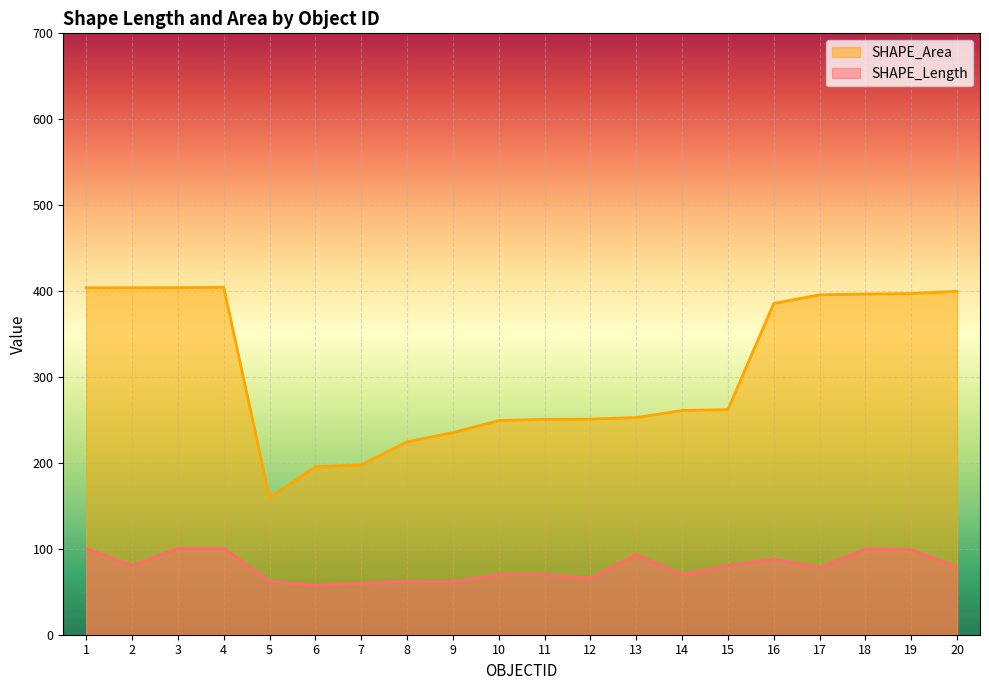

What is the difference between the maximum and second lowest values in the SHAPE_Length series?

40.6